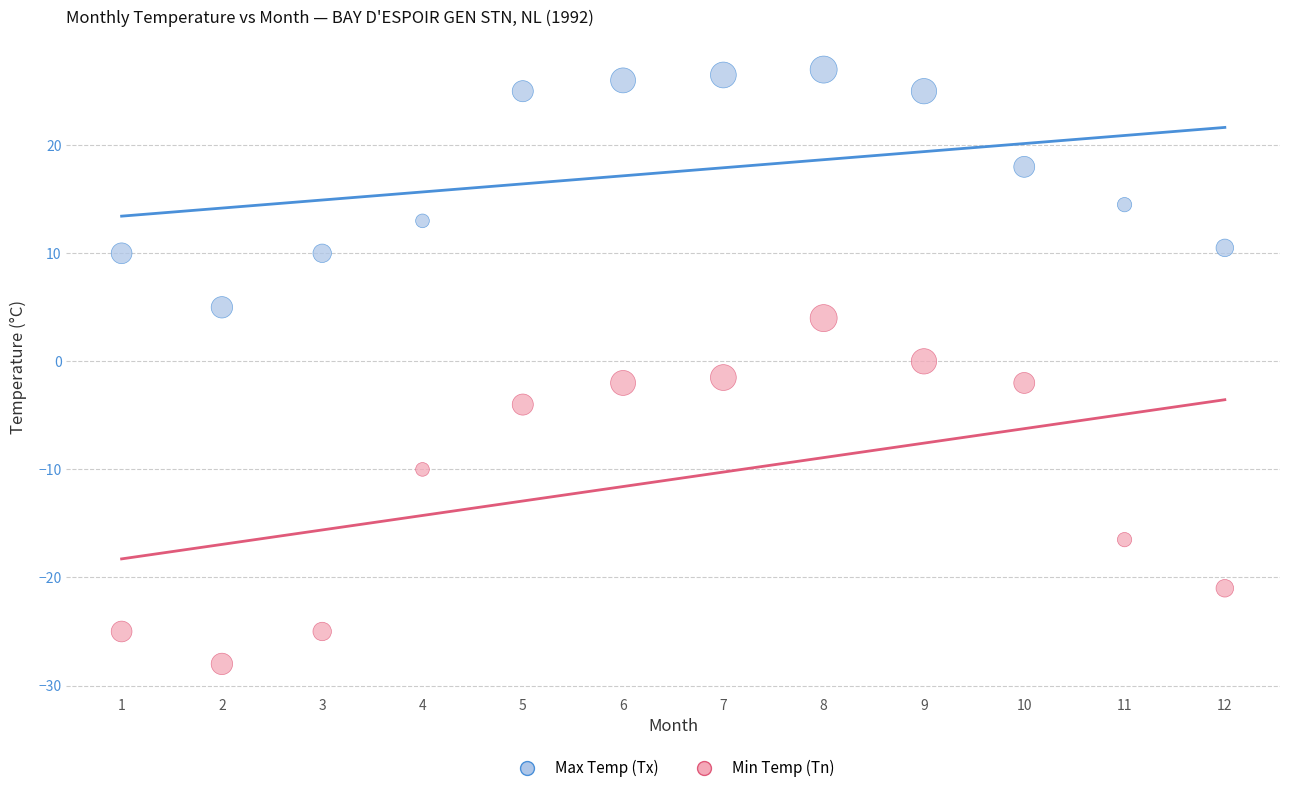

What are all the series names shown in the legend?

Max Temp (Tx), Min Temp (Tn)